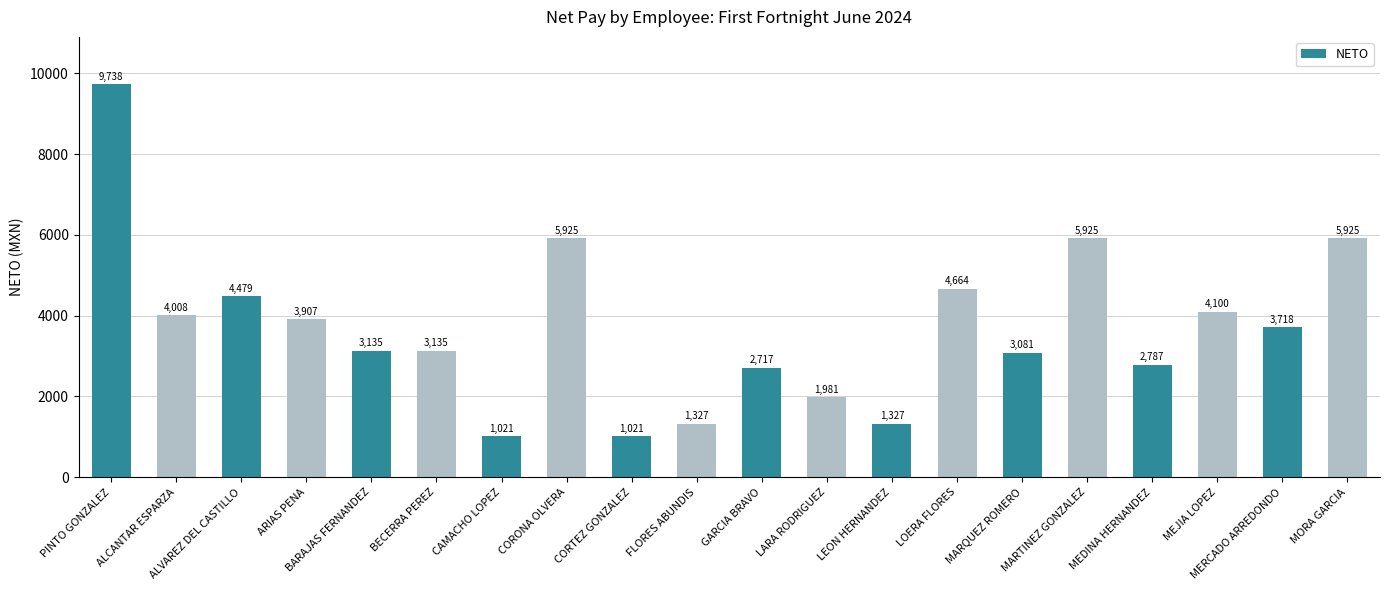

What is the value of the 13th bar from the left?

1327.3